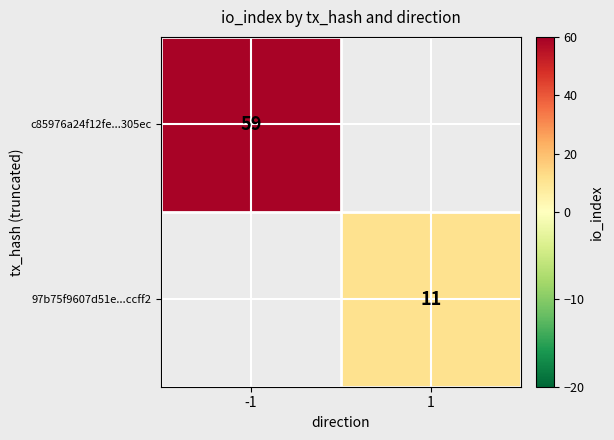

At how many categories does at least one series exceed 32?

1